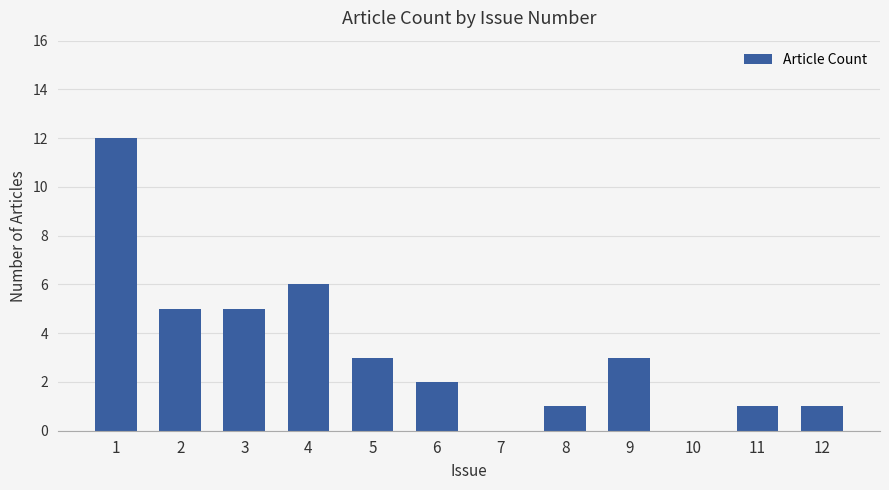

What is the sum of all values?

39